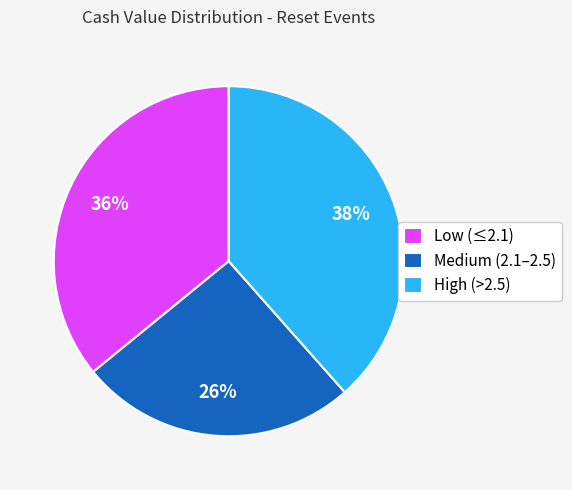

To the nearest percent, what is the difference between the Medium (2.1–2.5) and Low (≤2.1) slice percentages?

10%